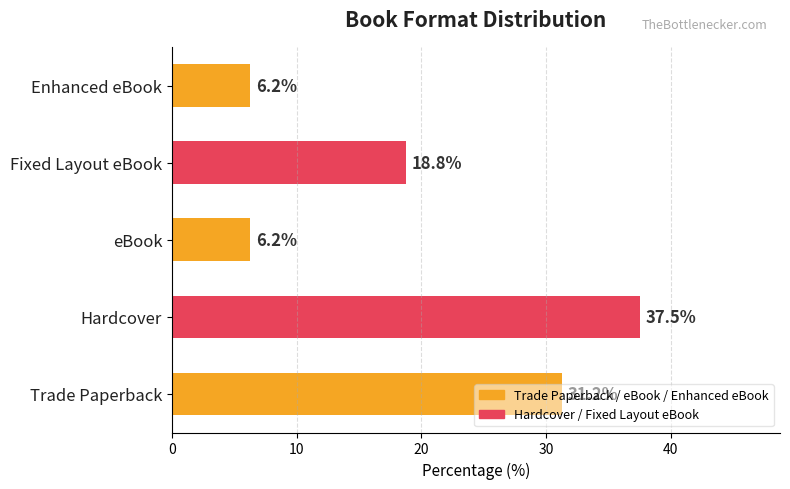

What is the sum of the values at Enhanced eBook and Fixed Layout eBook?

25.0